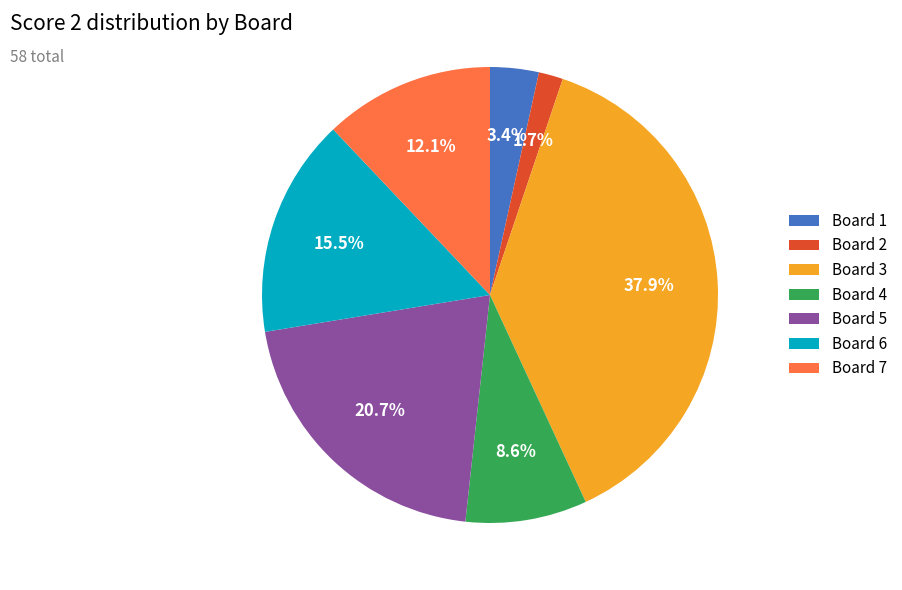

Which slice is the largest?

Board 3